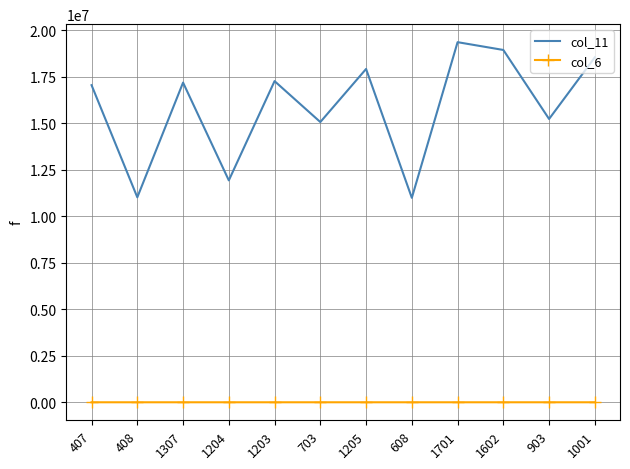

Which series has the largest range (max minus min)?

col_11